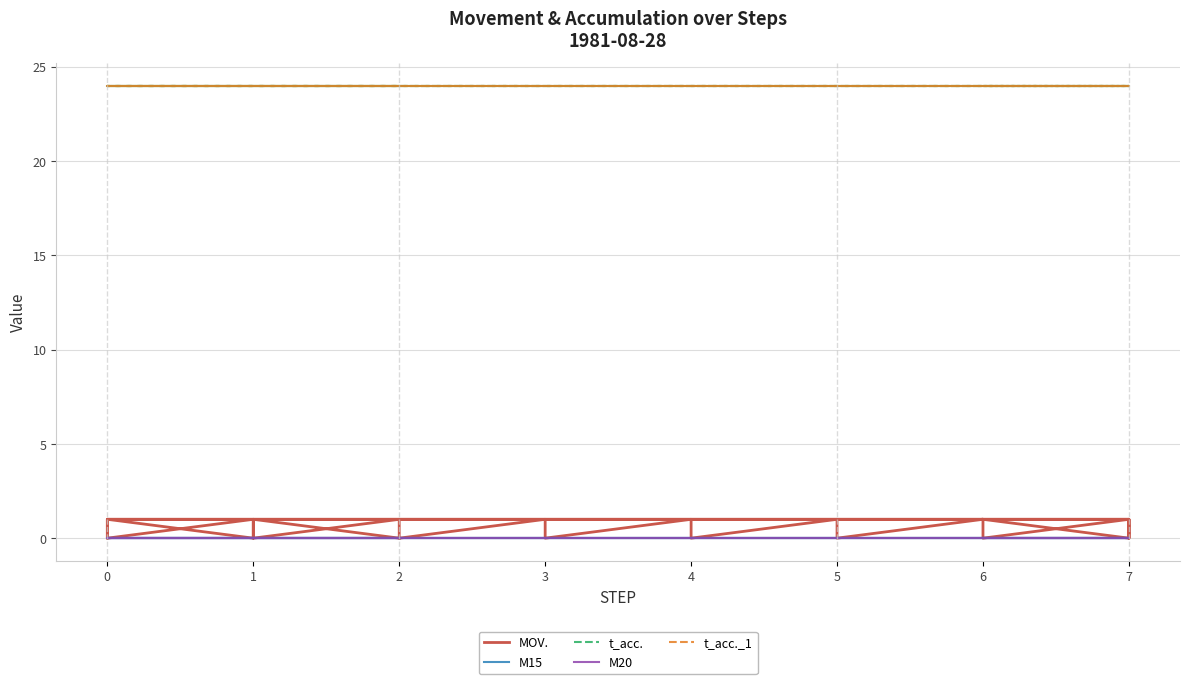

Where is the first local maximum for MOV.?

1